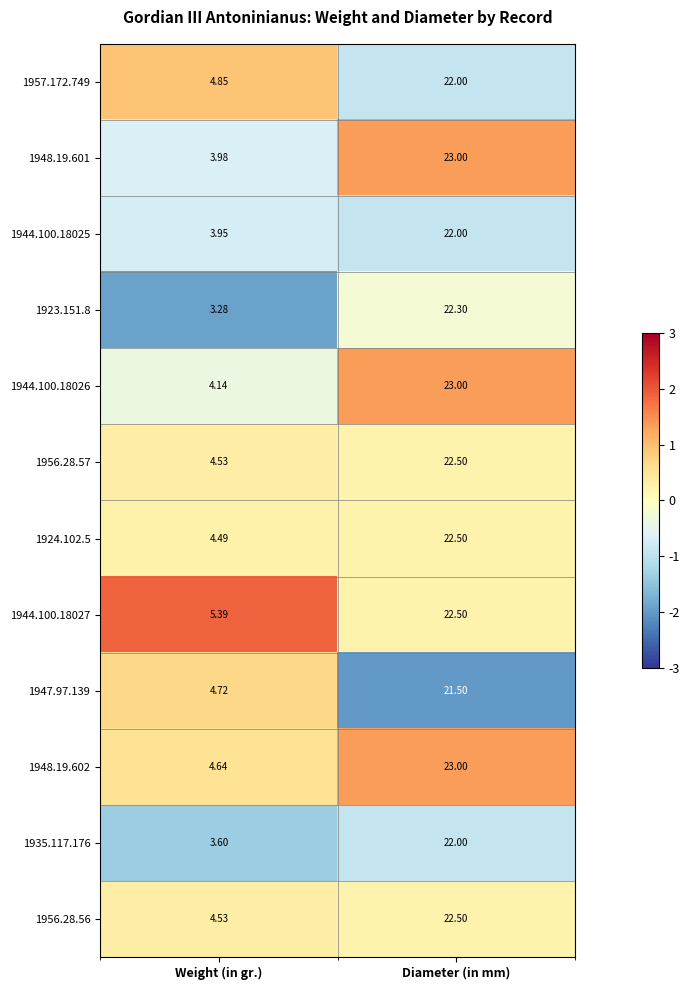

At which category does the chart reach its peak across all series?

Diameter (in mm)